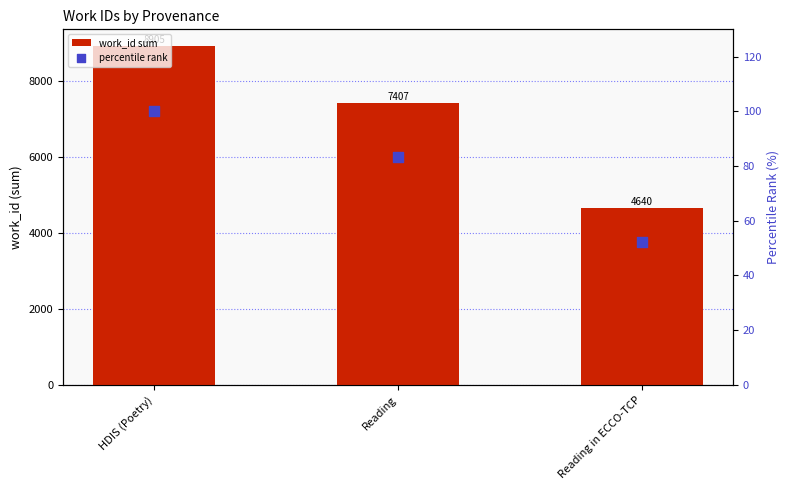

Is the value of percentile rank at Reading greater than the value of work_id sum at HDIS (Poetry)?

No